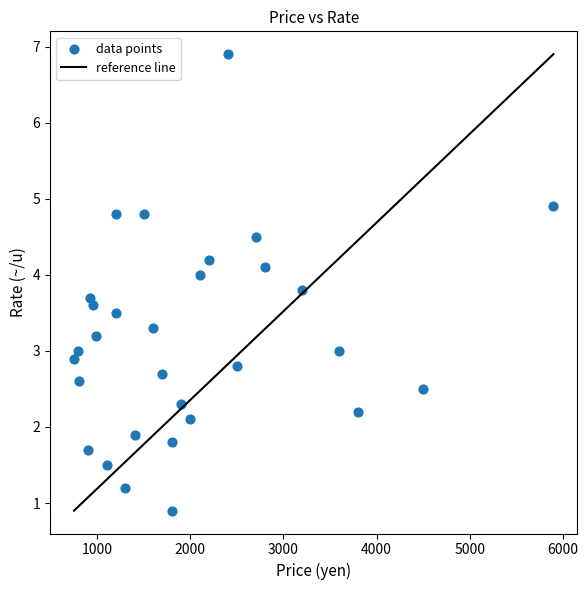

What is the range of Y values (max minus min)?

6.0